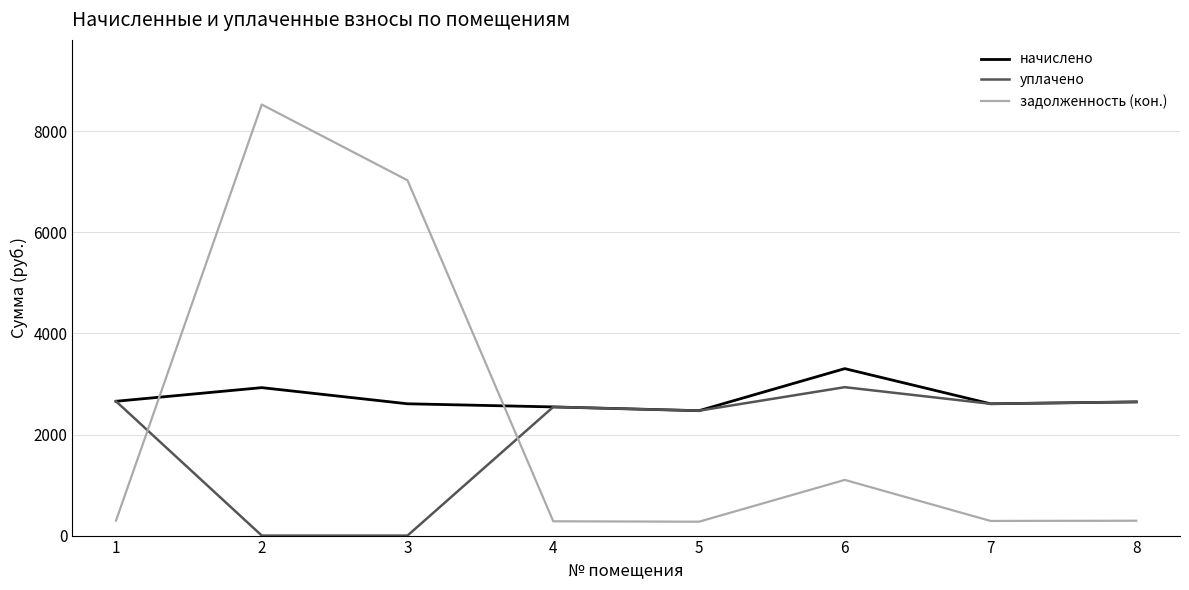

What is the highest value of the уплачено series?

2936.6